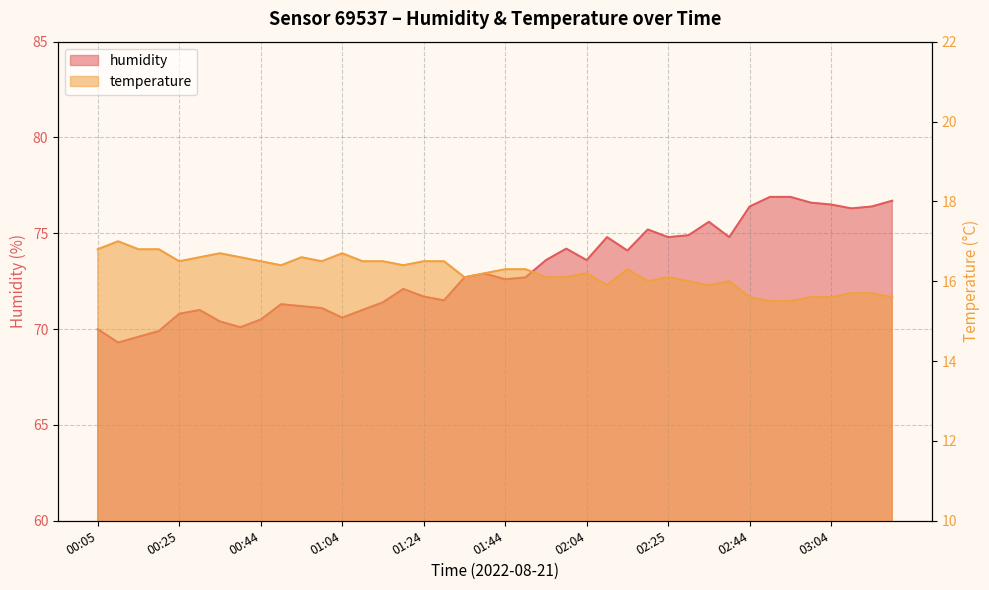

What is the value of the humidity point at the 5th from the left?

70.8